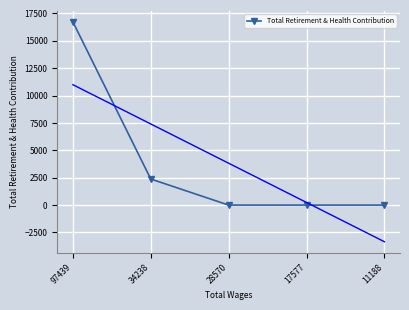

What is the difference between the second highest and second lowest values?

2382